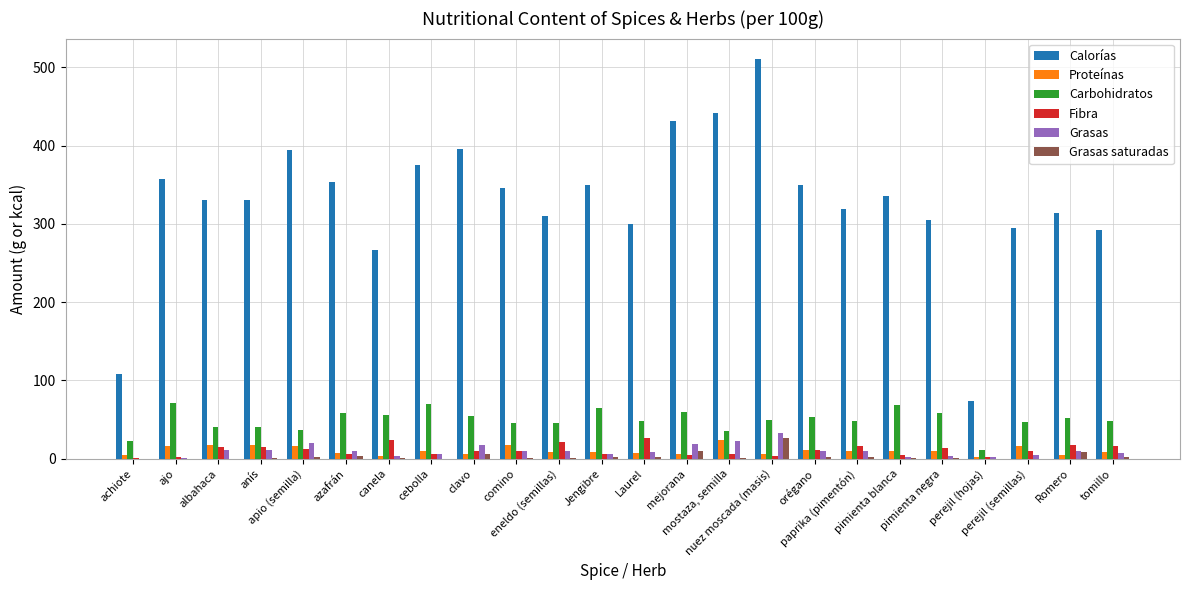

What is the sum of all Carbohidratos values?

1185.6